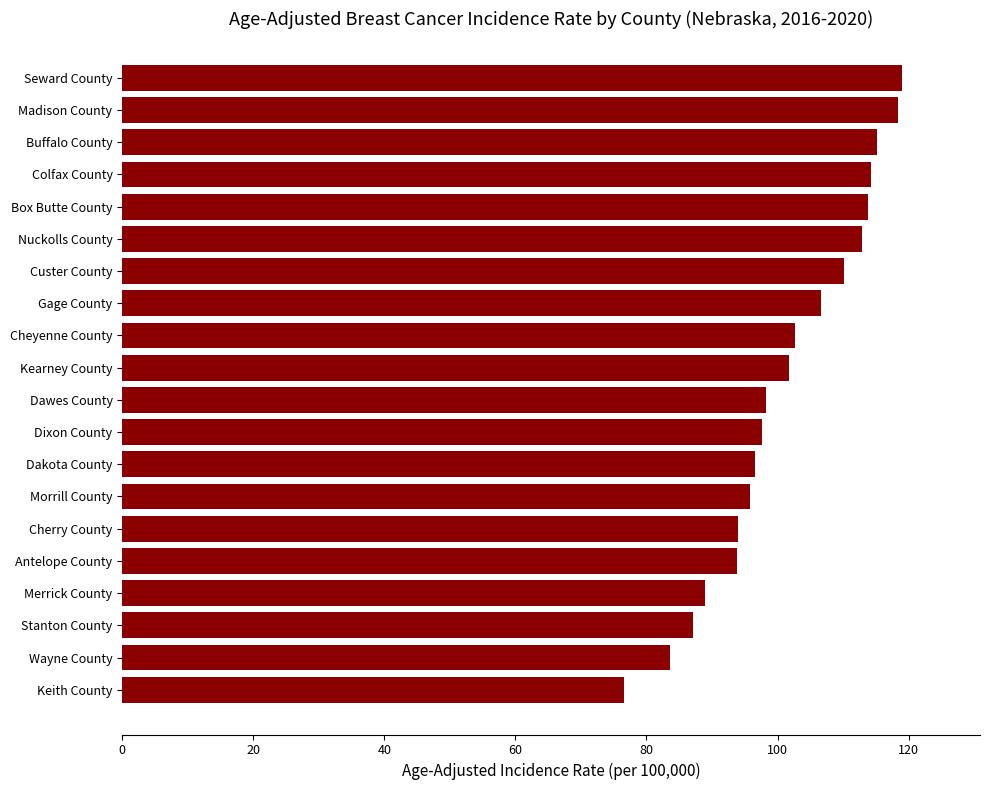

How many data points are above 101?

10